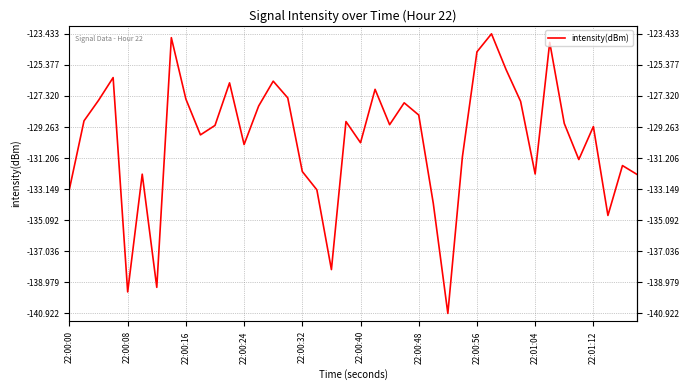

What is the difference between the maximum and minimum values?

17.5